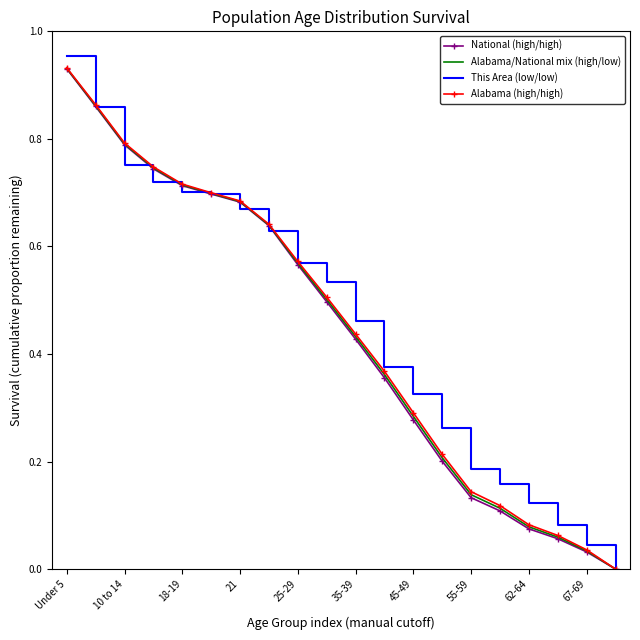

What are all the series names shown in the legend?

National (high/high), Alabama/National mix (high/low), This Area (low/low), Alabama (high/high)